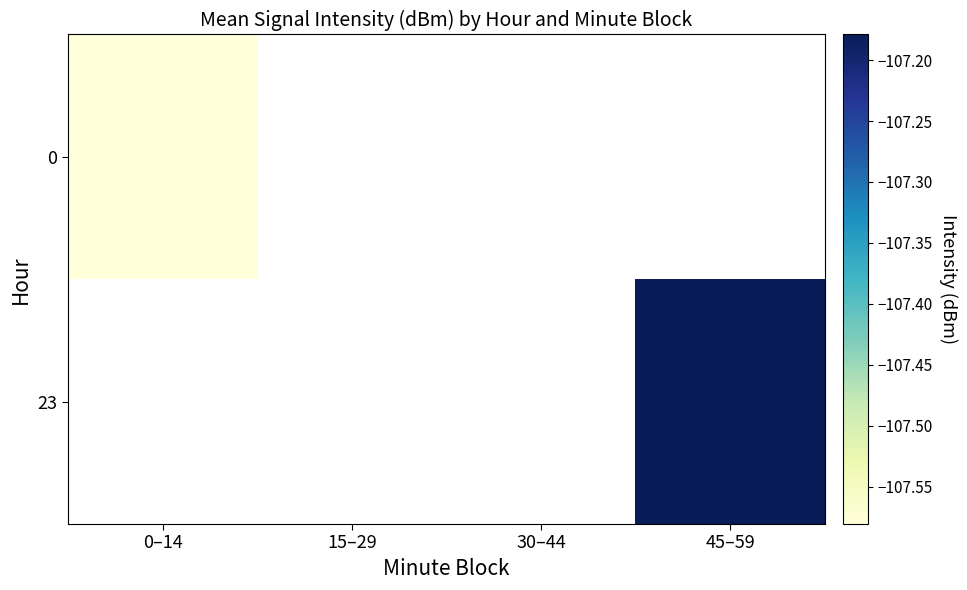

List the series in order of their peak value, highest first.

0, 23